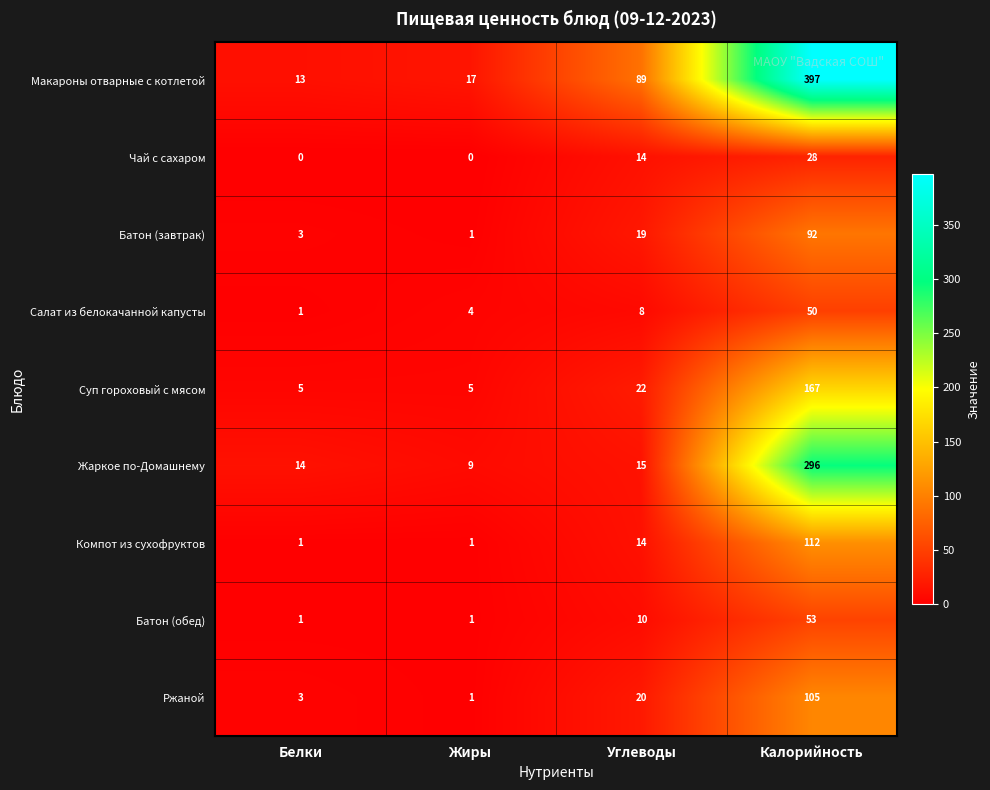

What is the difference between the maximum and minimum values in the Жаркое по-Домашнему series?

287